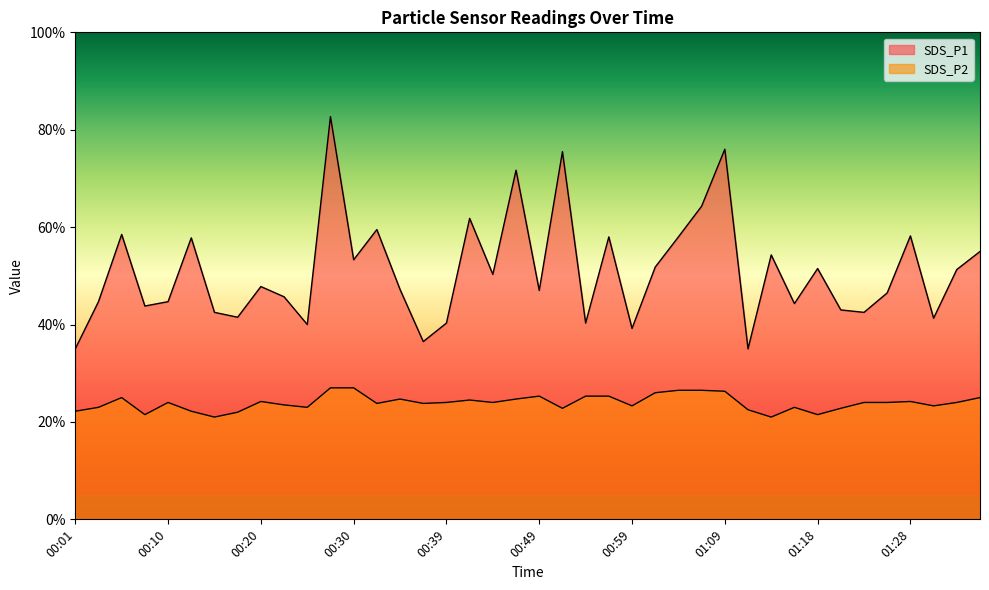

What is the label of the 28th point from the right?

00:30